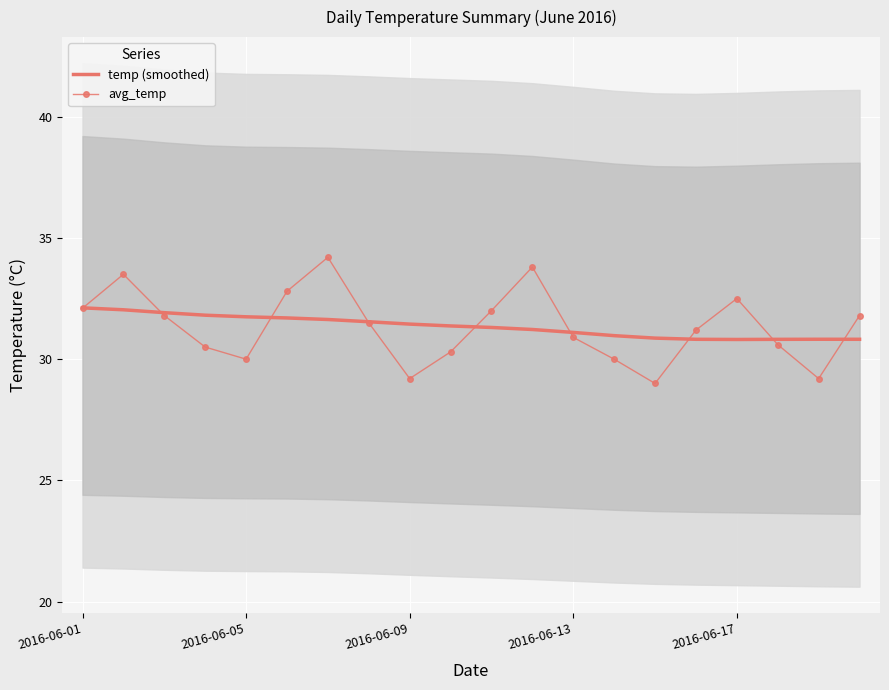

How many times do avg_temp and temp (smoothed) cross each other?

9